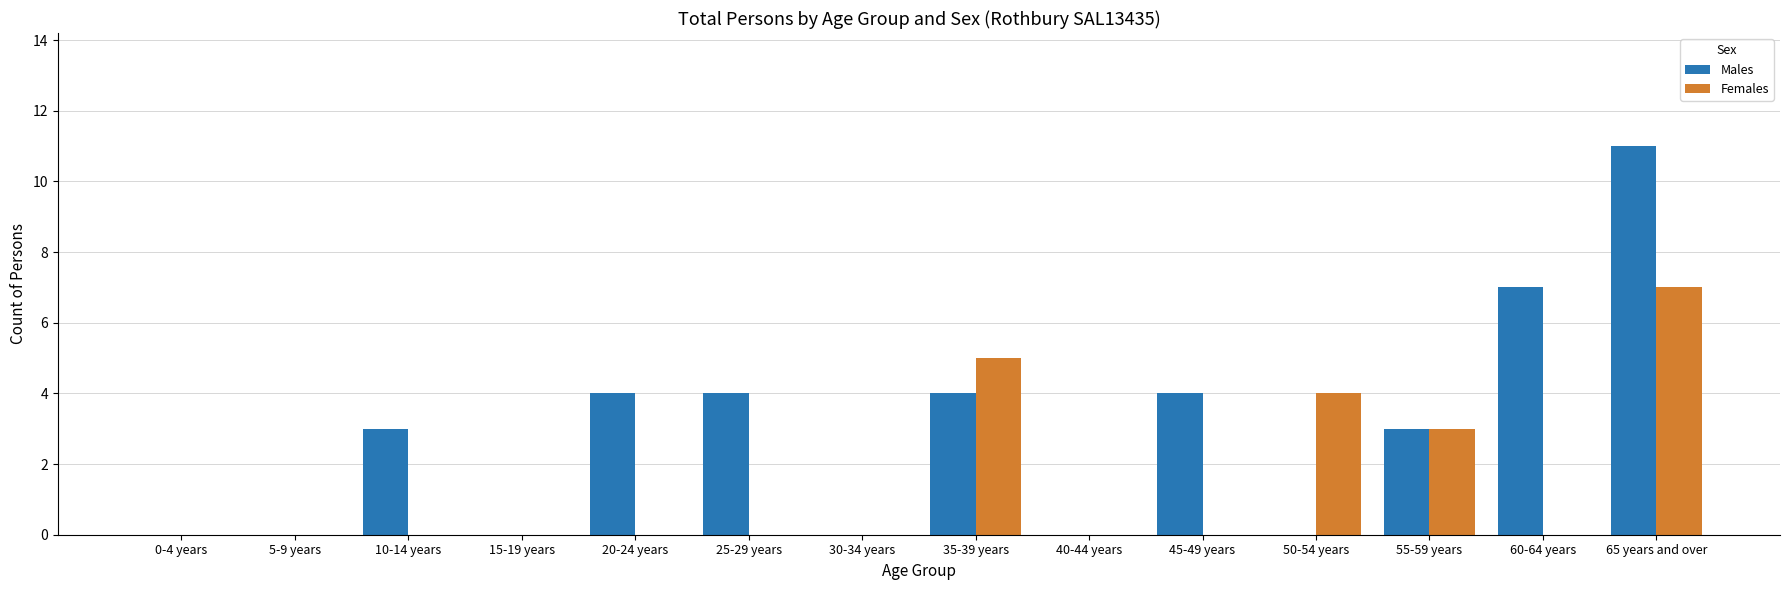

What is the greatest value displayed?

11